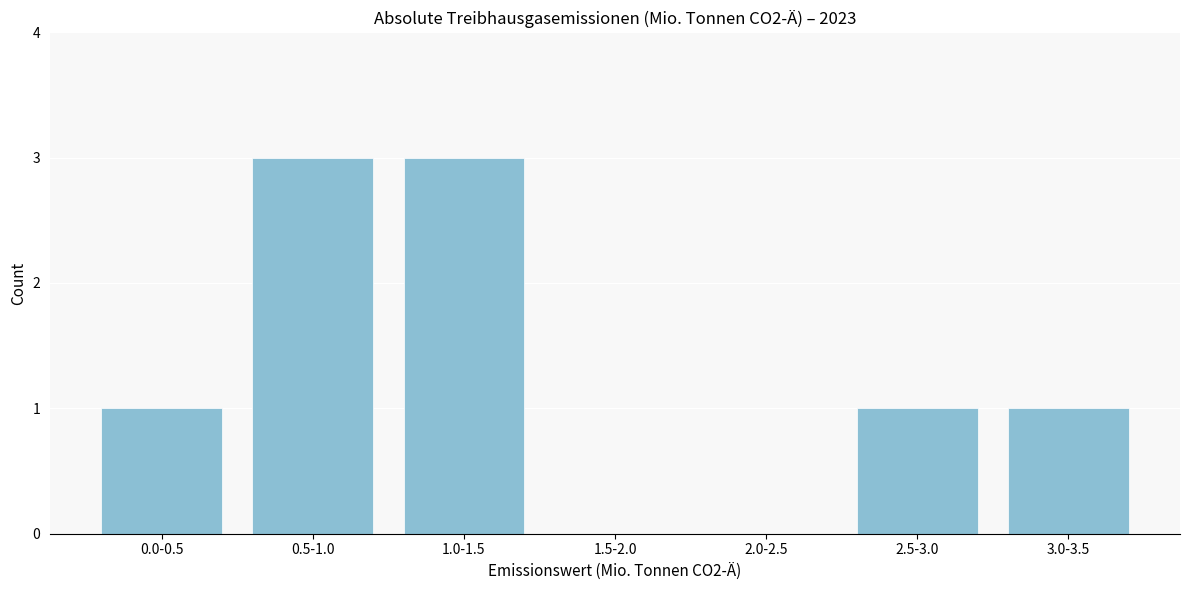

Reading left to right, list all the values displayed in this chart.

0.0-0.5=1	0.5-1.0=3	1.0-1.5=3	1.5-2.0=0	2.0-2.5=0	2.5-3.0=1	3.0-3.5=1